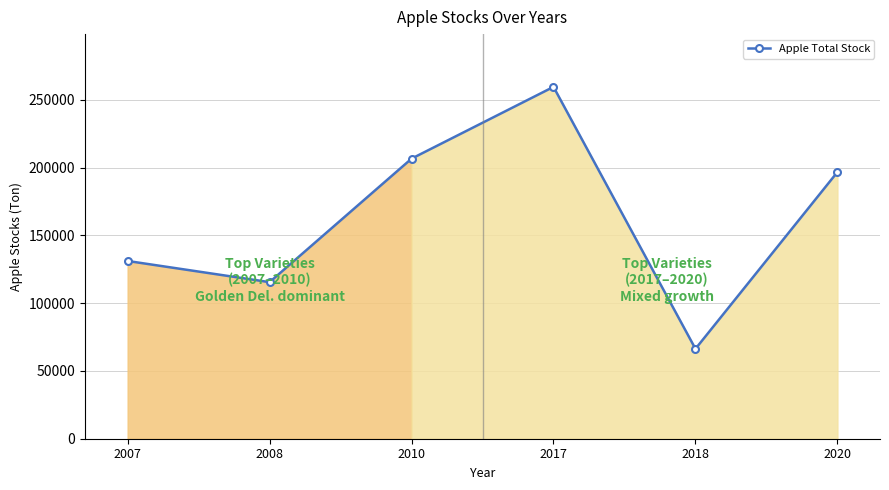

What is the change in value from 2008 to 2020?

+81194.0